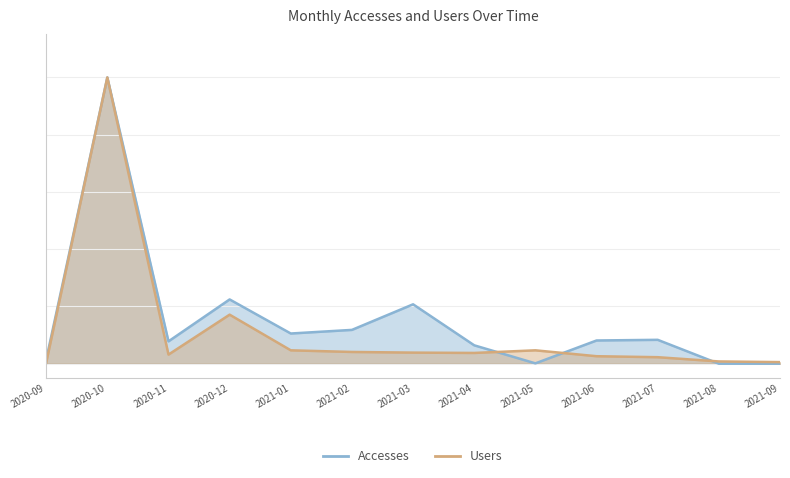

At which category does Users reach its first local valley?

2020-11